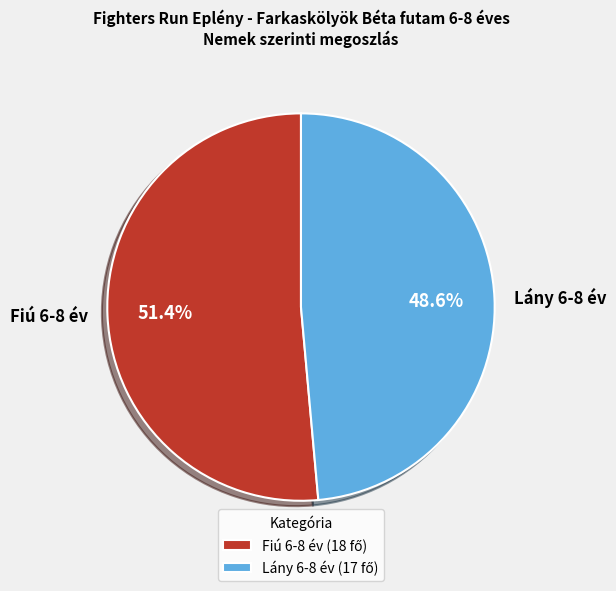

Which category has the biggest portion of the pie?

Fiú 6-8 év